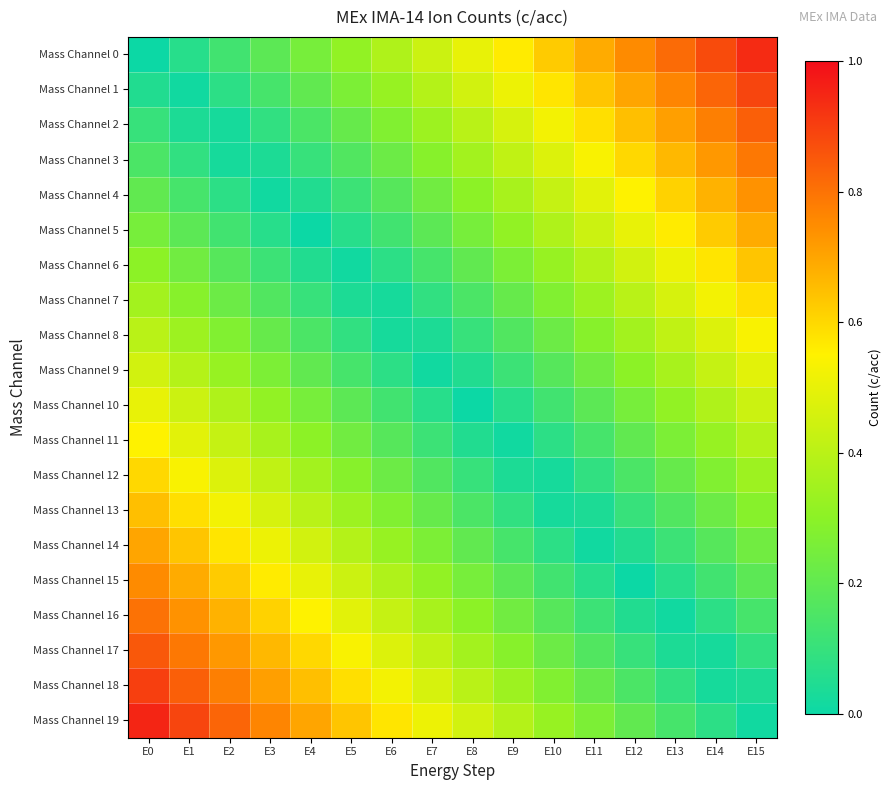

List the series in order of their peak value, lowest first.

Mass Channel 9, Mass Channel 10, Mass Channel 8, Mass Channel 11, Mass Channel 7, Mass Channel 12, Mass Channel 6, Mass Channel 13, Mass Channel 5, Mass Channel 14, Mass Channel 4, Mass Channel 15, Mass Channel 3, Mass Channel 16, Mass Channel 2, Mass Channel 17, Mass Channel 1, Mass Channel 18, Mass Channel 0, Mass Channel 19